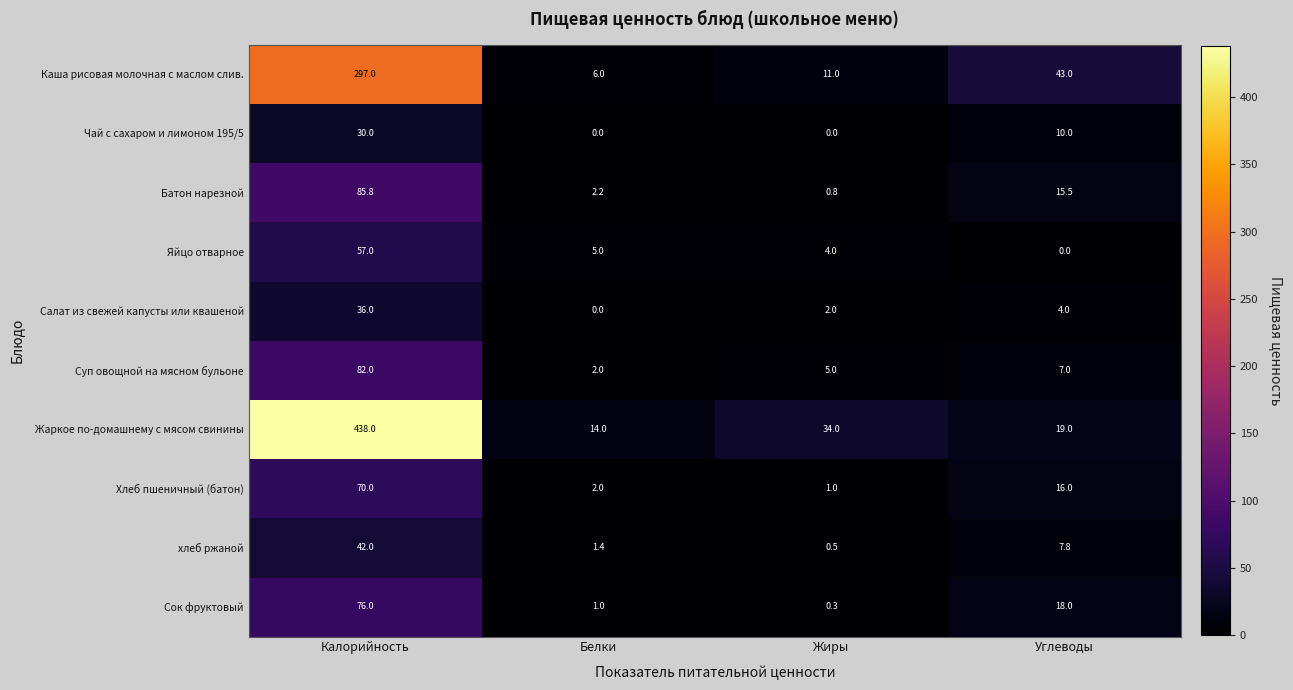

Between Жиры and Углеводы, which series saw the biggest shift?

Каша рисовая молочная с маслом слив.